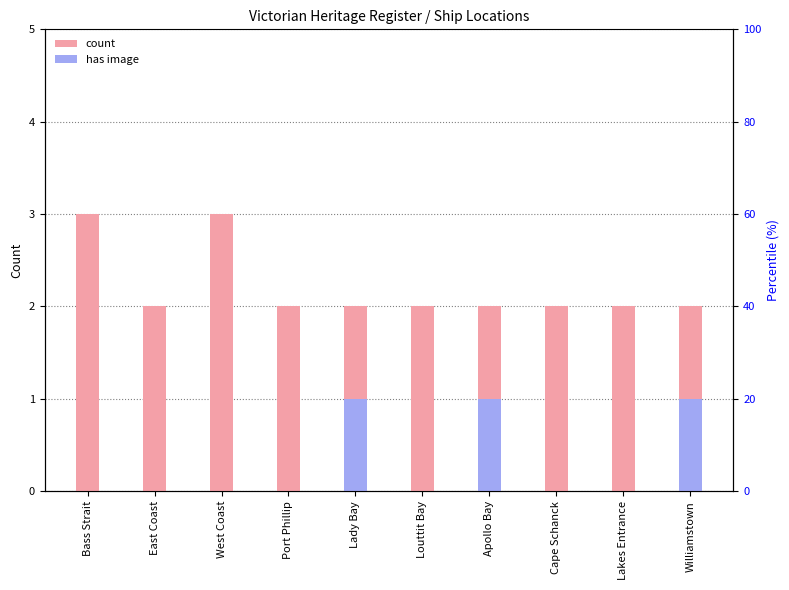

Are the bars horizontal?

No